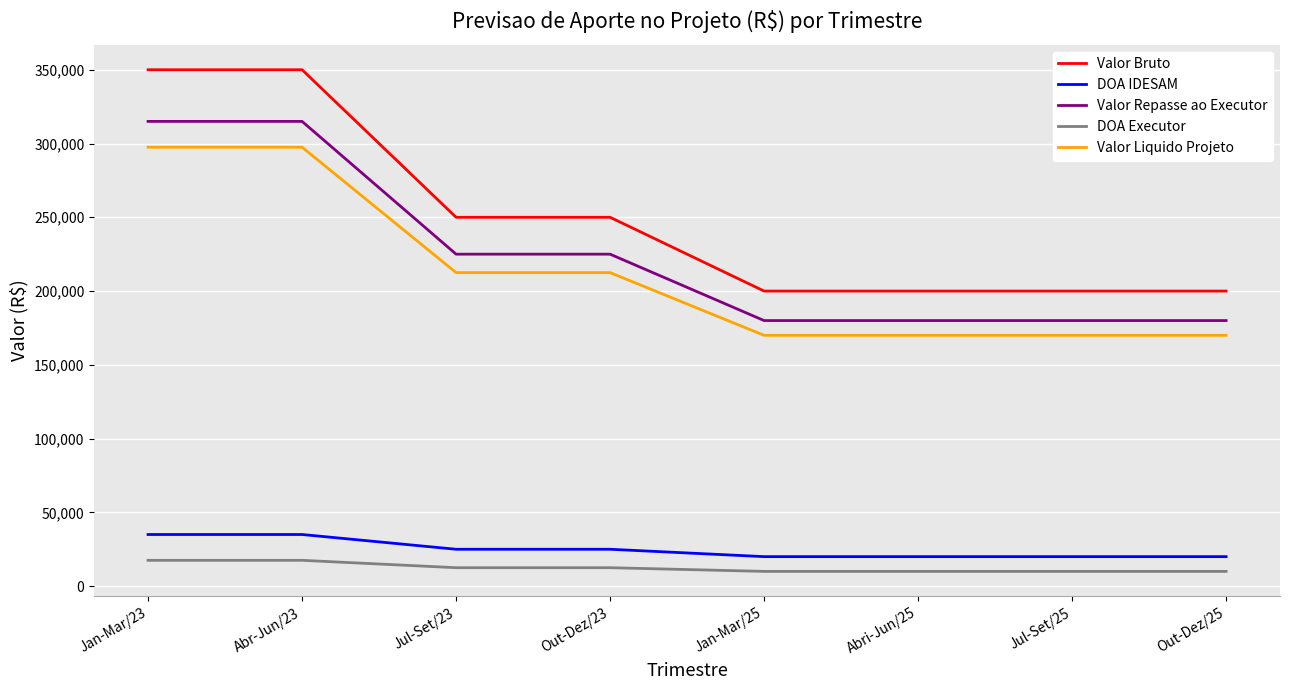

List the series in order of their peak value, highest first.

Valor Bruto, Valor Repasse ao Executor, Valor Liquido Projeto, DOA IDESAM, DOA Executor